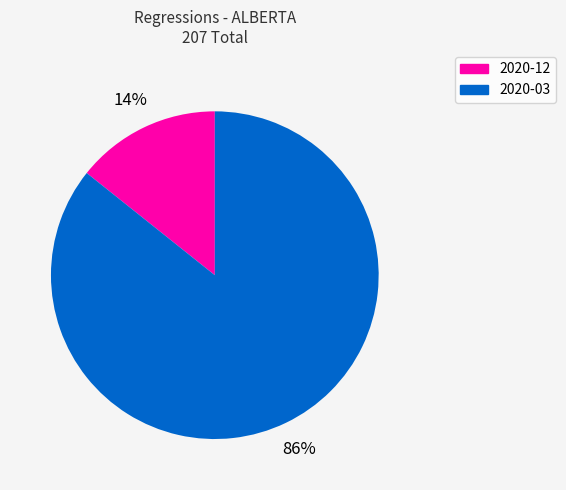

To the nearest percent, what percentage of the pie is 2020-12?

14%